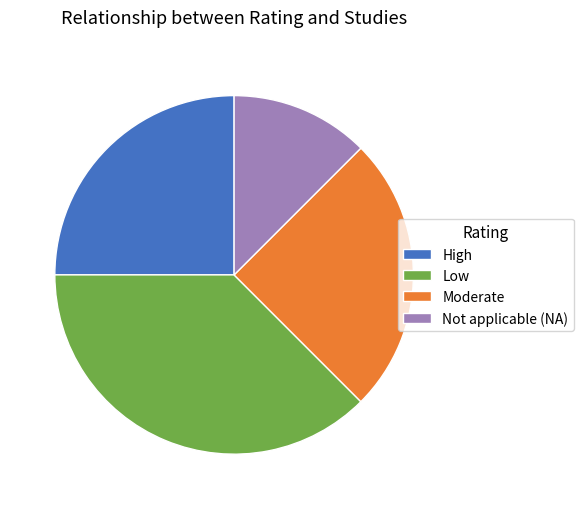

Approximately how many times larger is the value at Moderate compared to High?

1.0